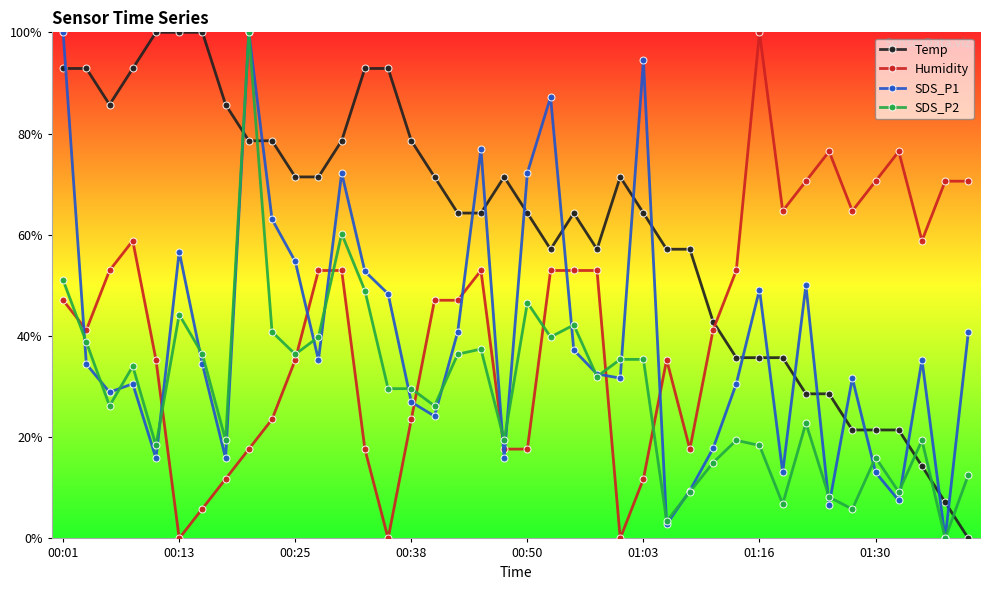

At how many categories does at least one series exceed 0?

40